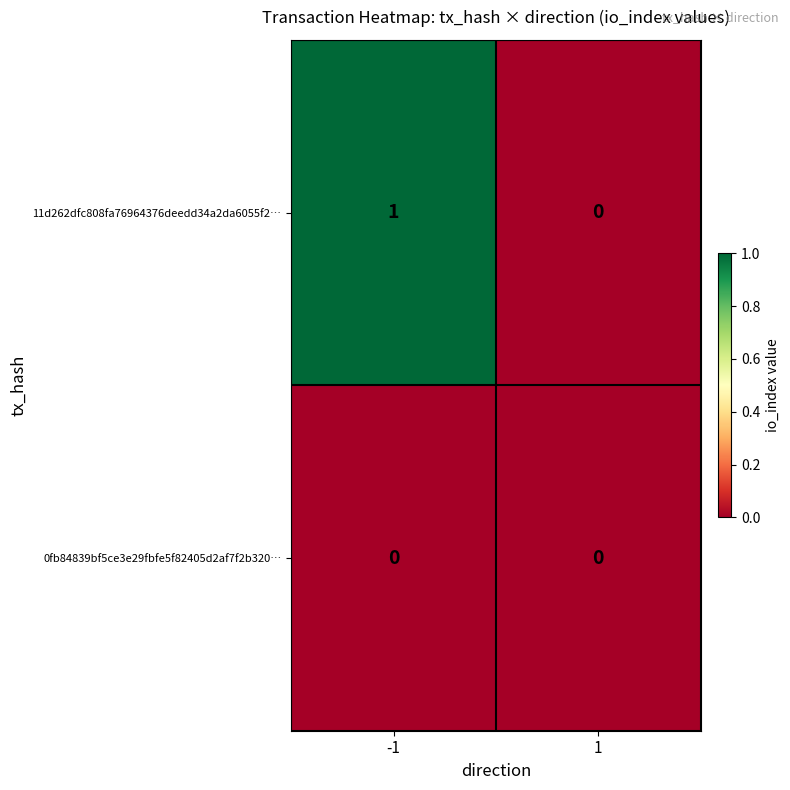

What is the difference between the highest and lowest values at -1?

1